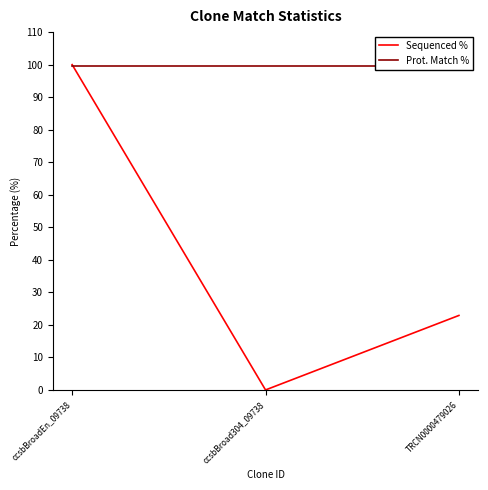

Reading left to right, what are all the values shown in this chart?

Sequenced %: 100.0	0.0	22.9
Prot. Match %: 99.6	99.6	99.6